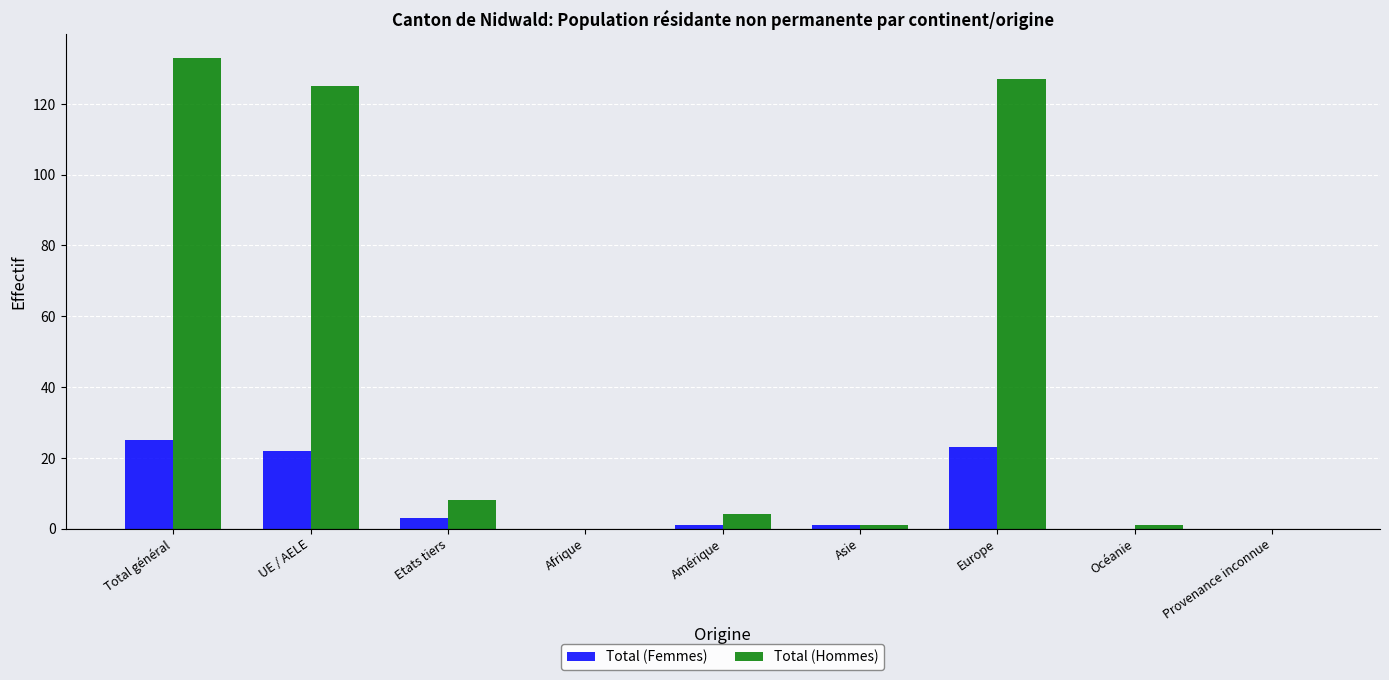

Which series has the largest total across all categories?

Total (Hommes)